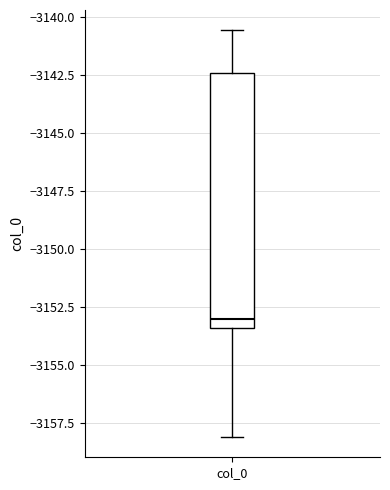

Transcribe this box plot: give where the median line is, the range the box spans, and where the two whiskers end, as read against the y-axis. The values are not printed on the chart, so give them approximately, as read against the axis.

median -3153.0, box -3153.5 to -3142.5, whiskers -3158.0 to -3140.5